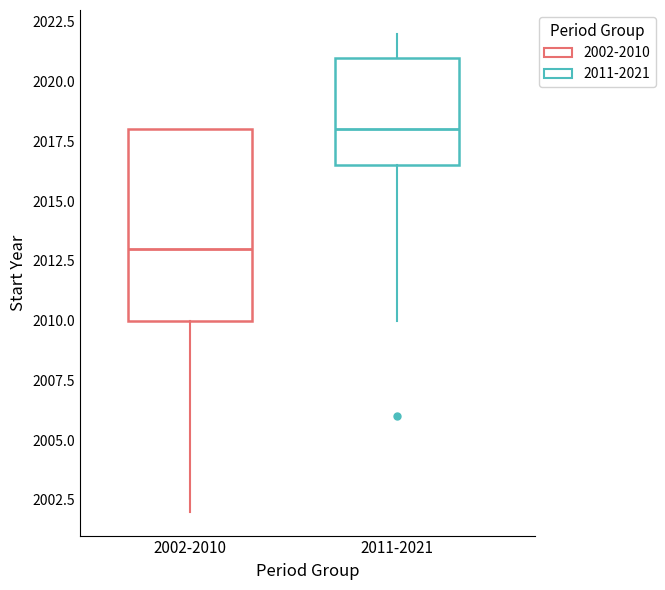

Where does the lower whisker of the box for 2002-2010 end on the y-axis? The values are not printed on the chart, so give them approximately, as read against the axis.

2002.0